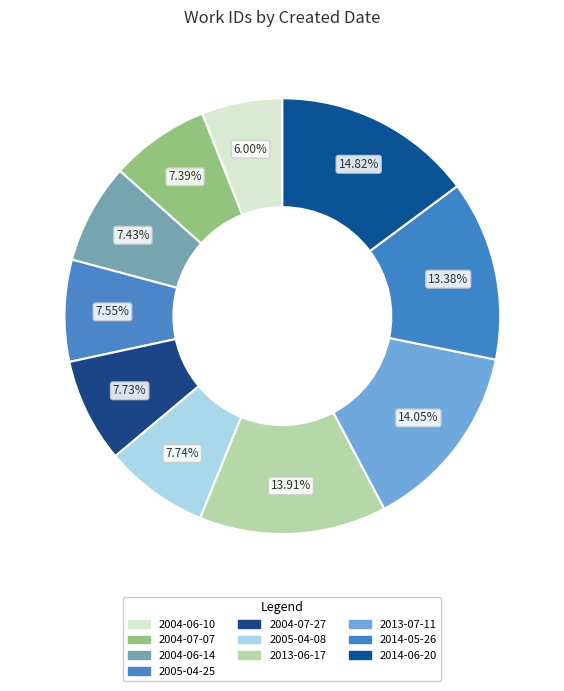

To the nearest percent, what is the difference between the largest and smallest slice percentages?

9%